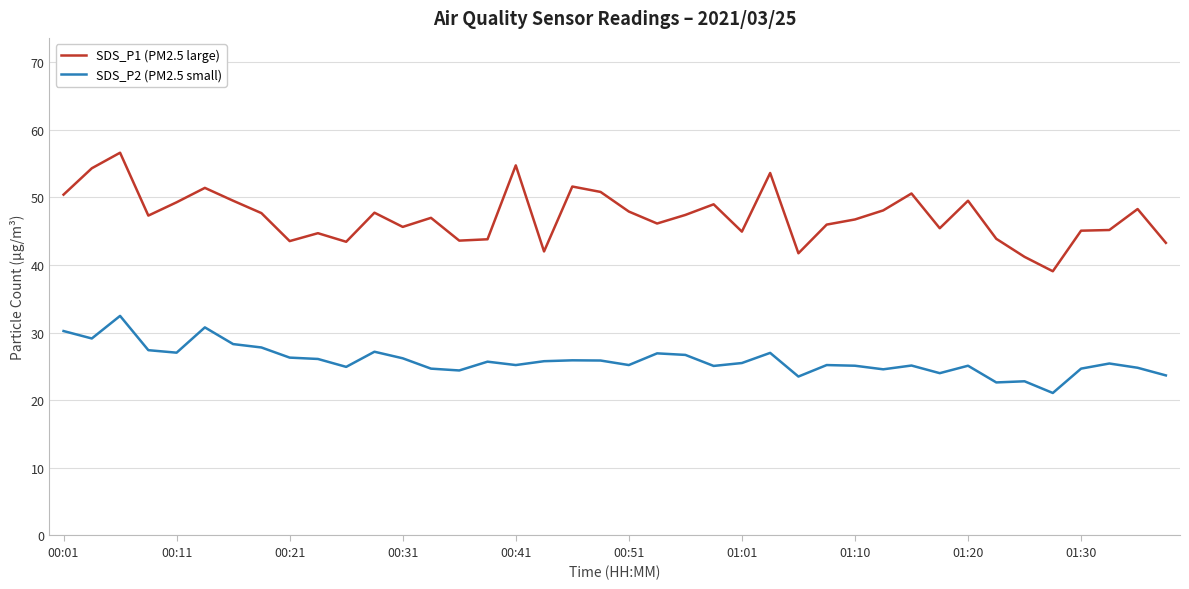

What is the lowest value of the SDS_P1 (PM2.5 large) series?

39.1